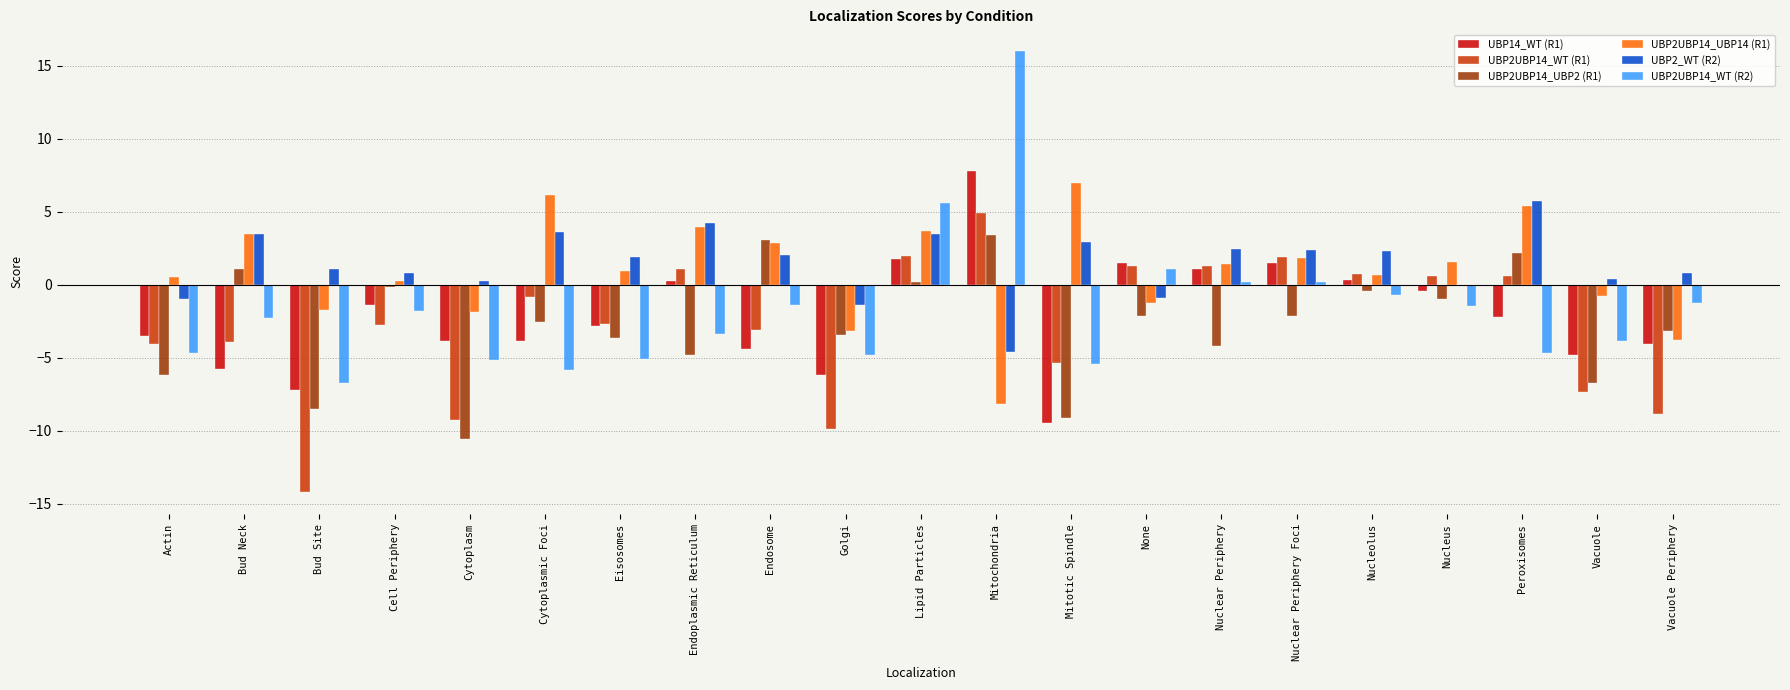

Which series has the widest spread of values?

UBP2UBP14_WT (R2)